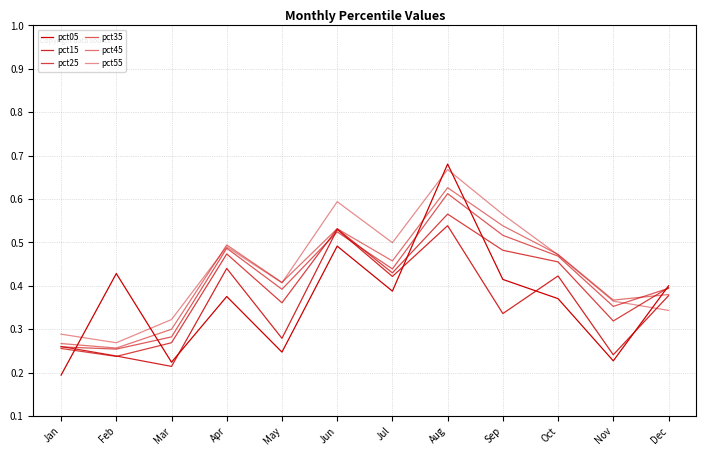

Rank the categories by pct15 value from highest to lowest.

Aug, Jun, Apr, Oct, Jul, Dec, Sep, May, Jan, Nov, Feb, Mar